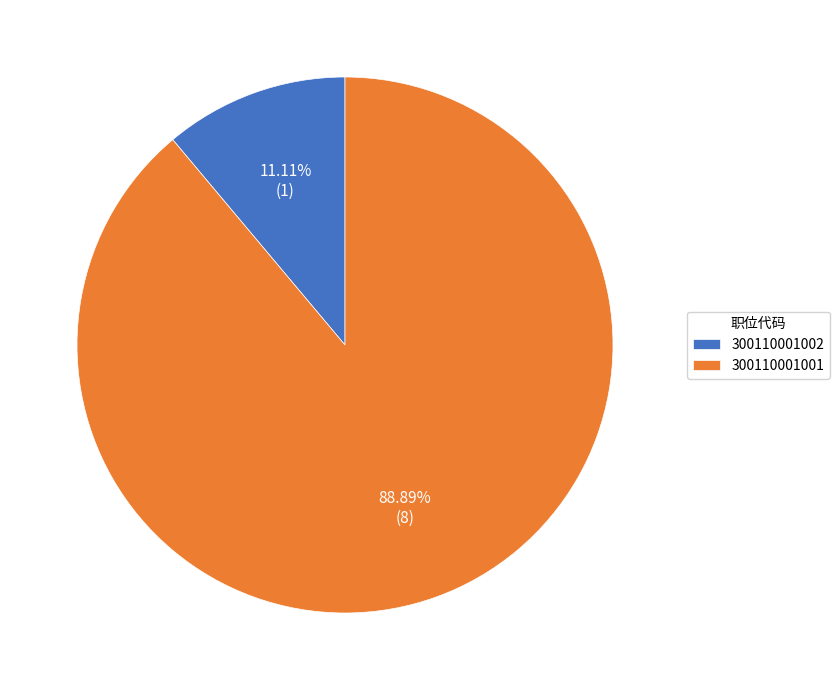

What is the smallest slice in the pie chart?

300110001002